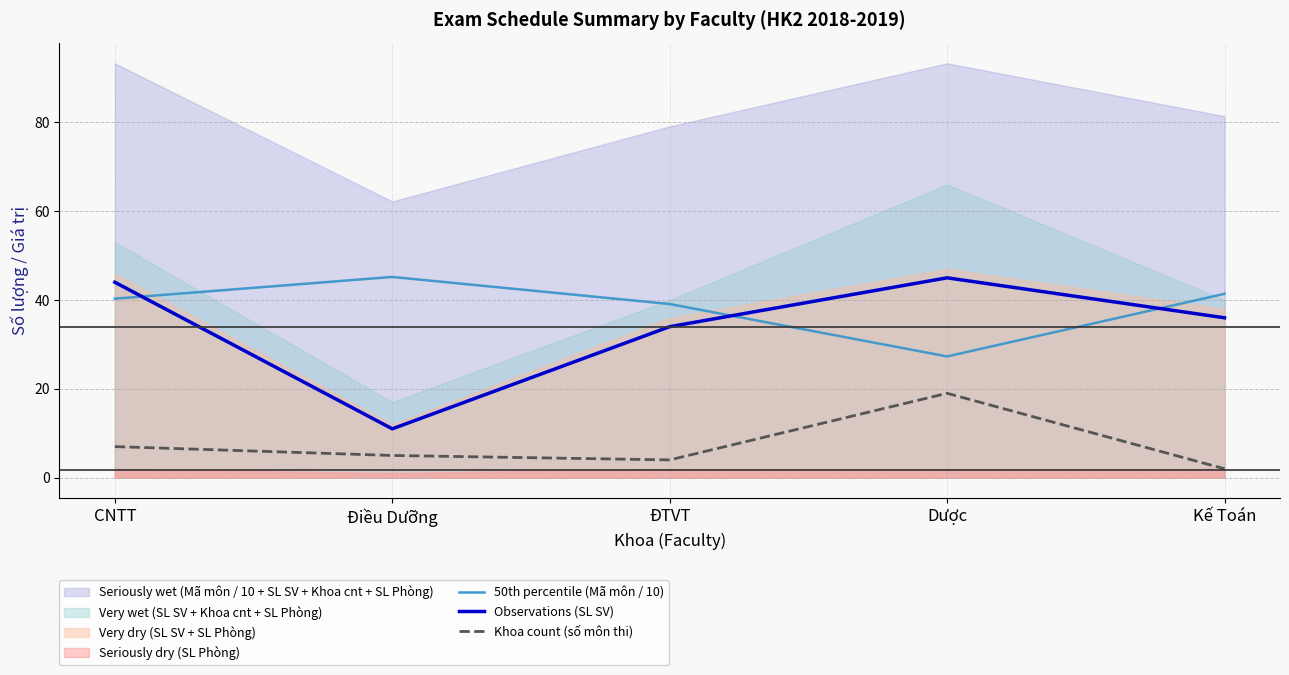

Reading left to right, list all the values displayed in this chart.

50th percentile (Mã môn / 10): 40.3	45.2	39.1	27.3	41.4
Observations (SL SV): 44.0	11.0	34.0	45.0	36.0
Khoa count (số môn thi): 7.0	5.0	4.0	19.0	2.0